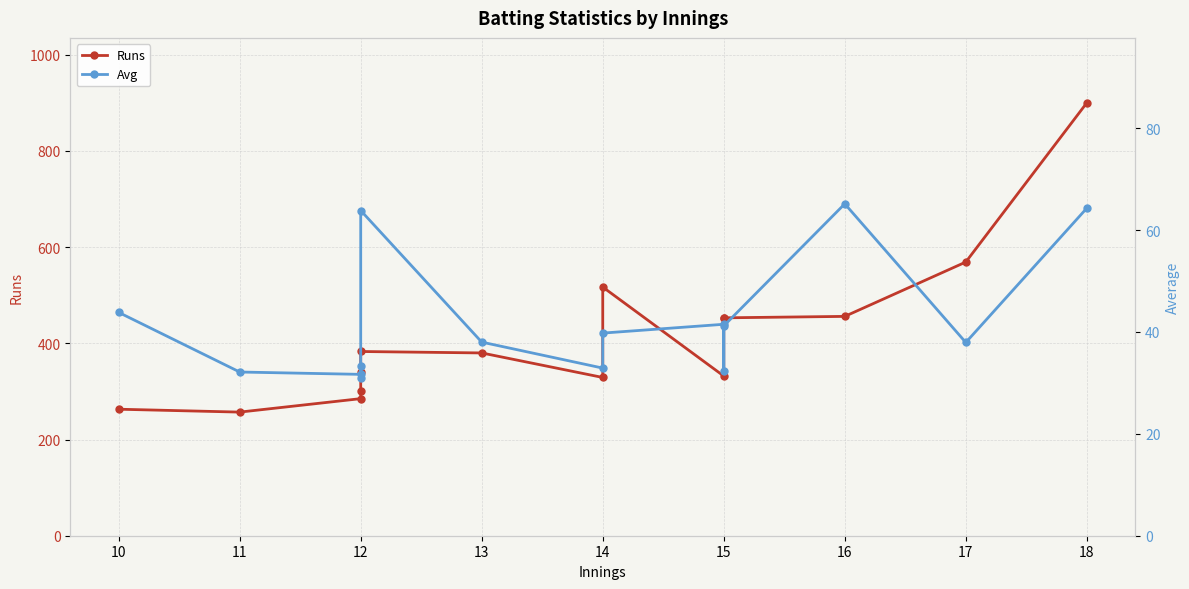

Reading left to right, what are all the values shown in this chart?

Runs: 263.0	257.0	285.0	300.0	340.0	383.0	380.0	329.0	517.0	332.0	452.0	453.0	456.0	569.0	900.0
Avg: 43.8	32.1	31.7	33.3	30.9	63.8	38.0	32.9	39.8	41.5	32.3	41.2	65.1	37.9	64.3